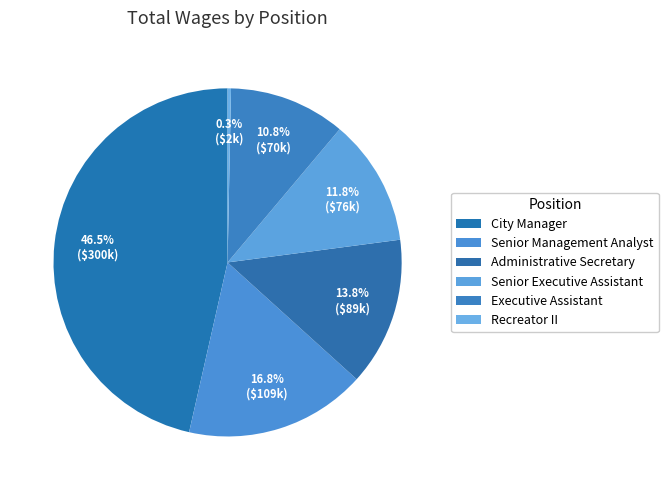

True or false: Executive Assistant accounts for 21% of the total.

False